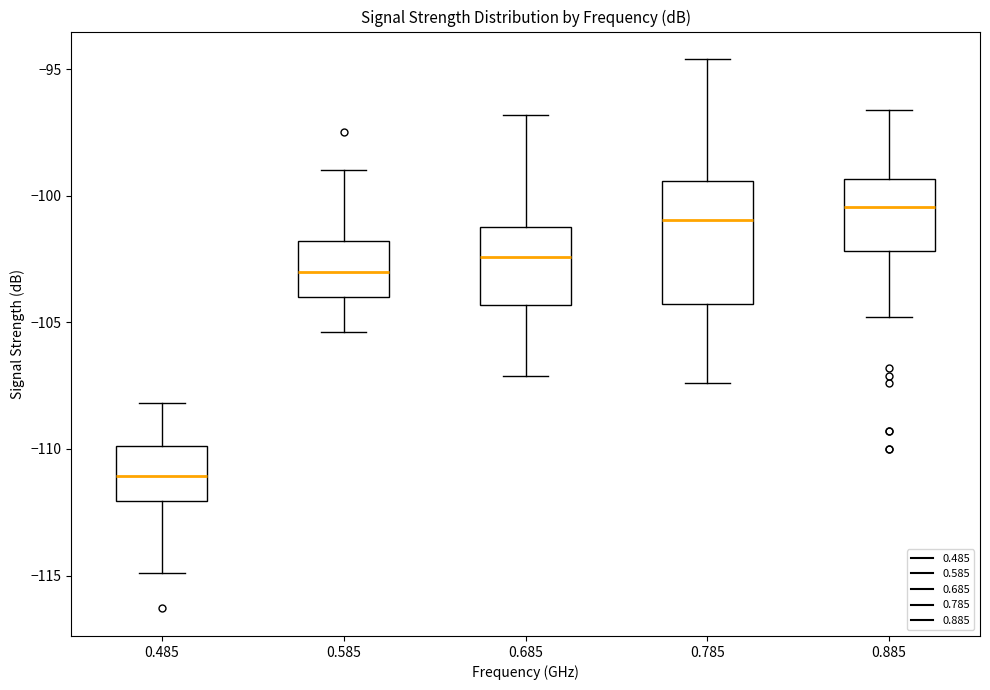

Where does the median line of the box at x = 0.485 sit on the y-axis? The values are not printed on the chart, so give them approximately, as read against the axis.

-111.0